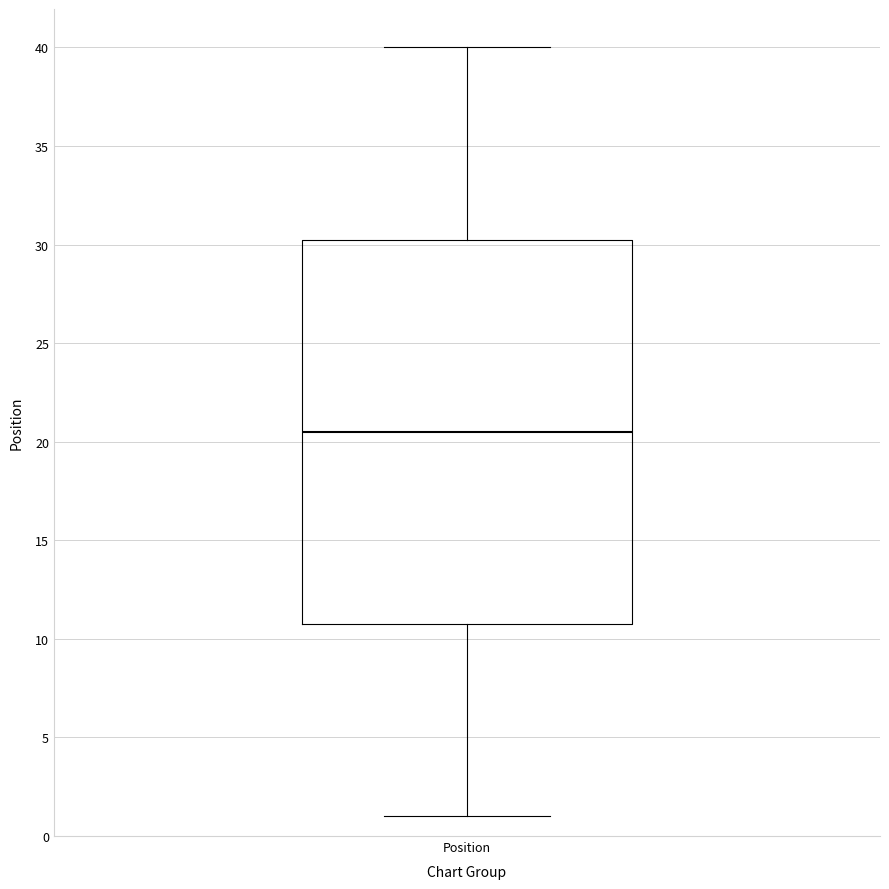

Where is the upper edge of the box for Position on the y-axis? The values are not printed on the chart, so give them approximately, as read against the axis.

30.5